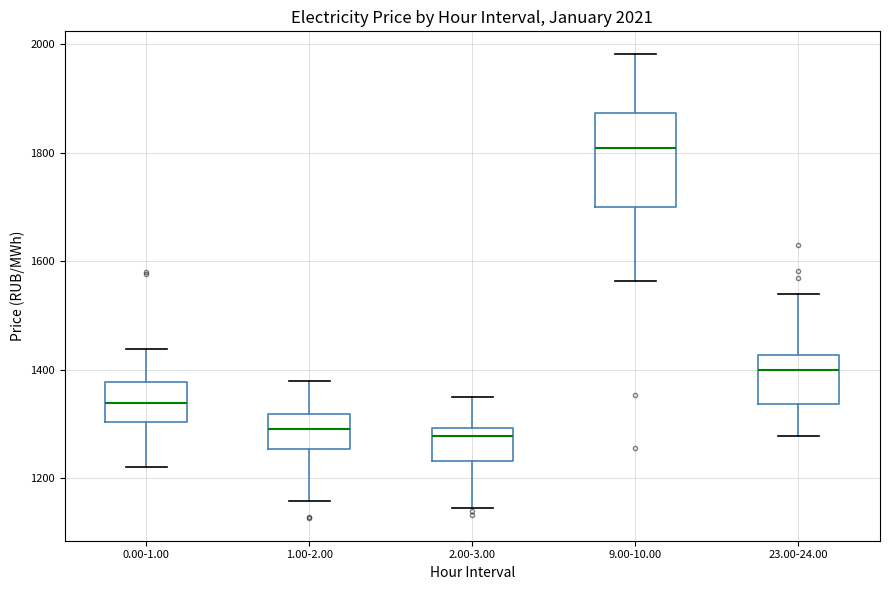

Reading left to right, transcribe this box plot: for each box, give where its median line is, the range the box spans, and where its two whiskers end, as read against the y-axis. The values are not printed on the chart, so give them approximately, as read against the axis.

0.00-1.00: median 1340, box 1300 to 1380, whiskers 1220 to 1440
1.00-2.00: median 1300, box 1260 to 1320, whiskers 1160 to 1380
2.00-3.00: median 1280, box 1240 to 1300, whiskers 1140 to 1340
9.00-10.00: median 1800, box 1700 to 1880, whiskers 1560 to 1980
23.00-24.00: median 1400, box 1340 to 1420, whiskers 1280 to 1540